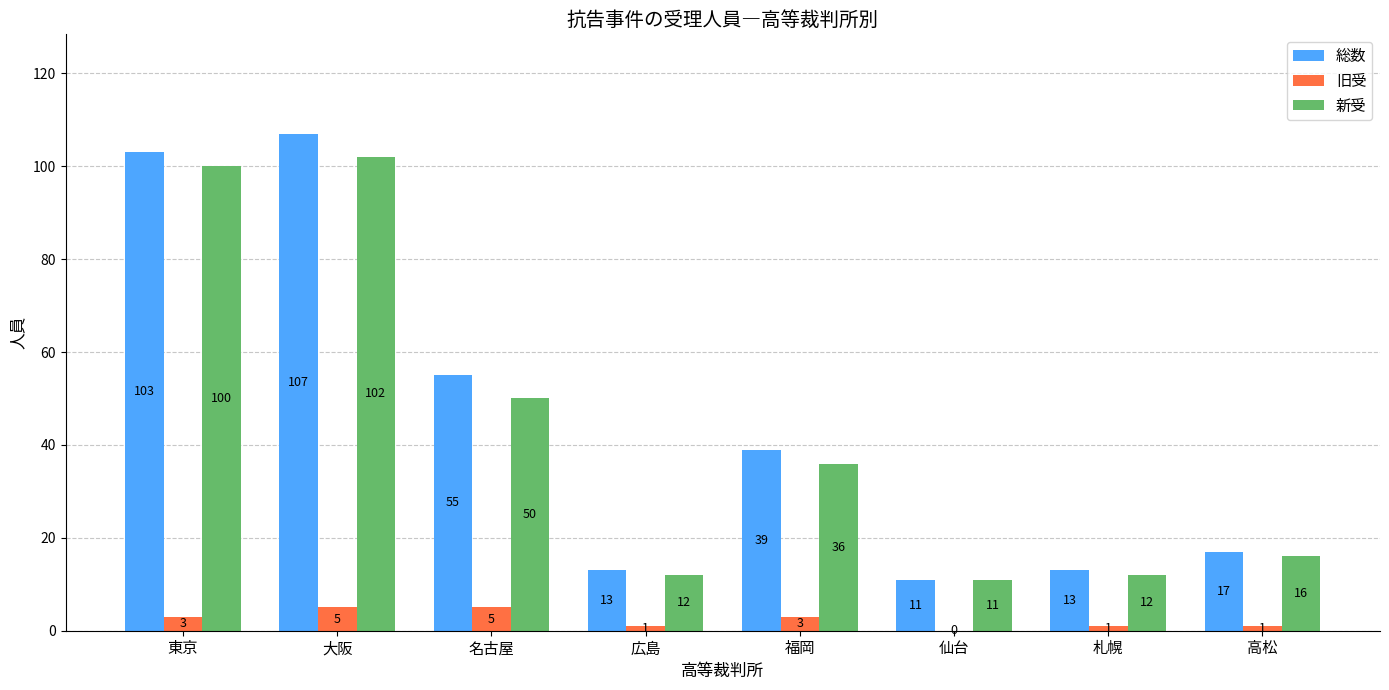

Which series has the largest range (max minus min)?

総数